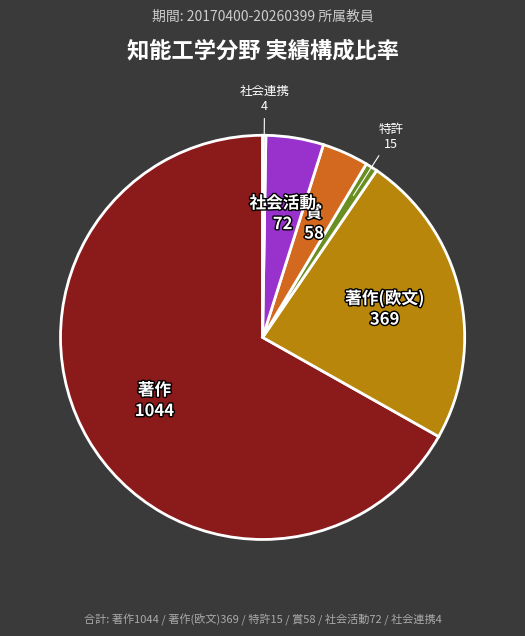

What is the majority slice?

著作